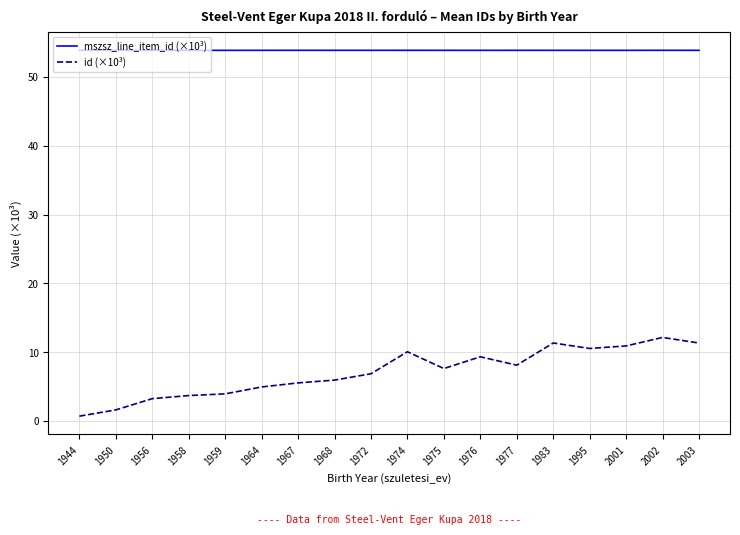

List the series in order of their overall mean, lowest first.

id (×10³), mszsz_line_item_id (×10³)